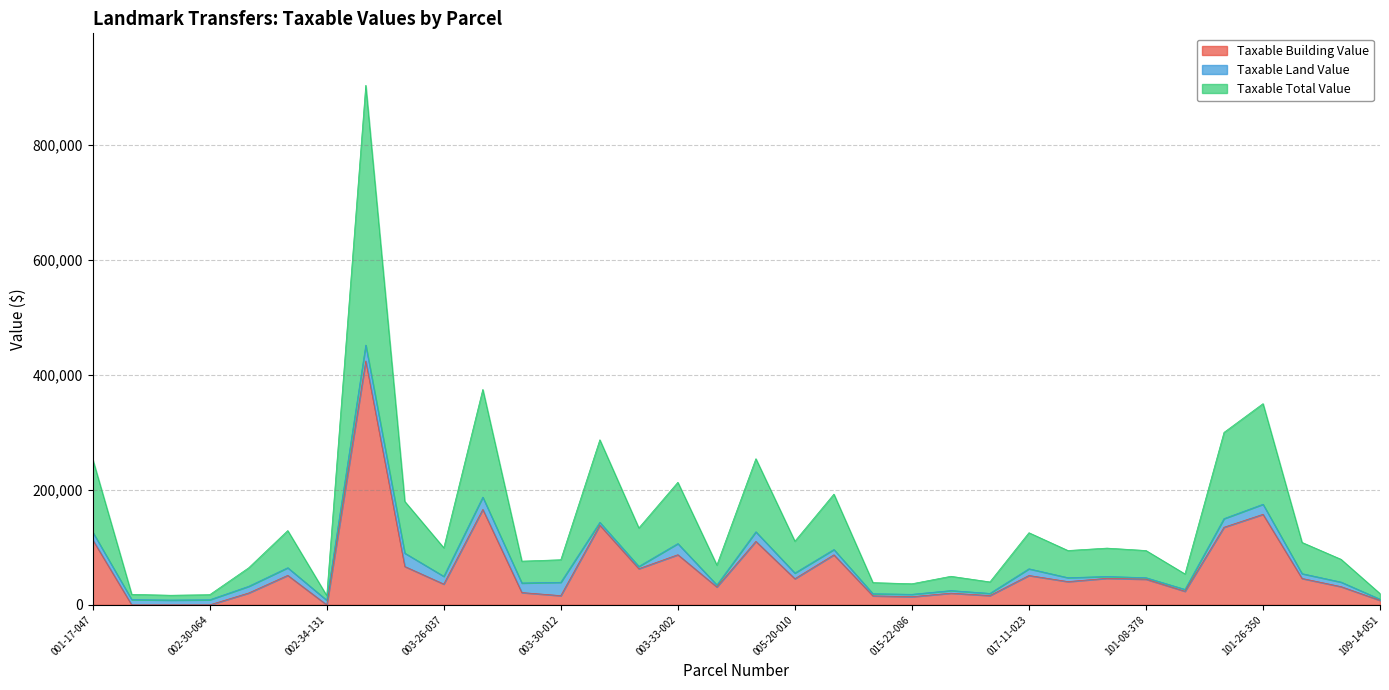

What is the maximum value for Taxable Building Value?

424025